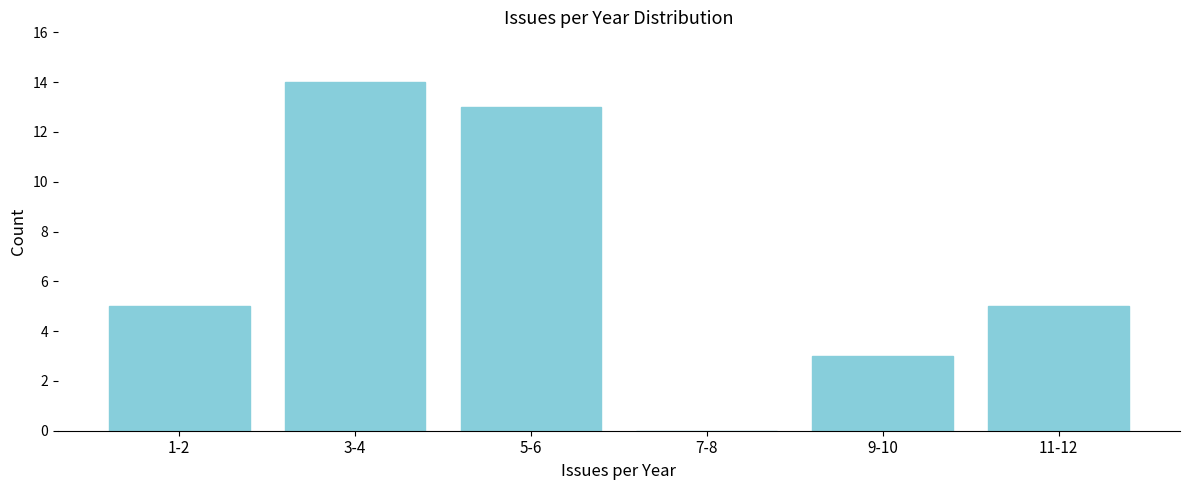

Reading left to right, what are all the values shown in this chart?

1-2=5	3-4=14	5-6=13	7-8=0	9-10=3	11-12=5